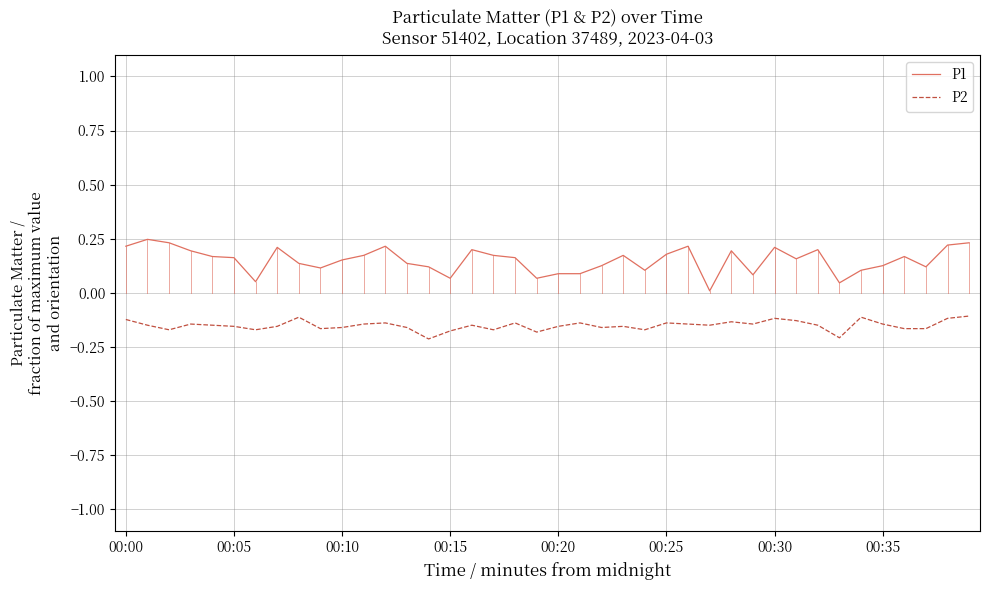

Which series has the widest spread of values?

P1